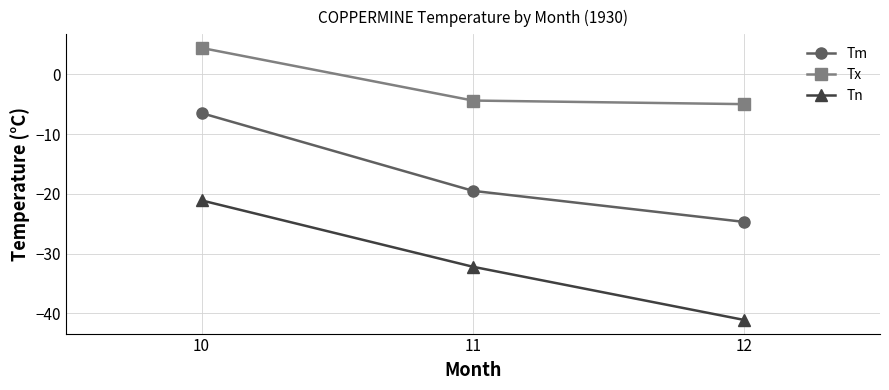

What value does the Tm series have at 10?

-6.5